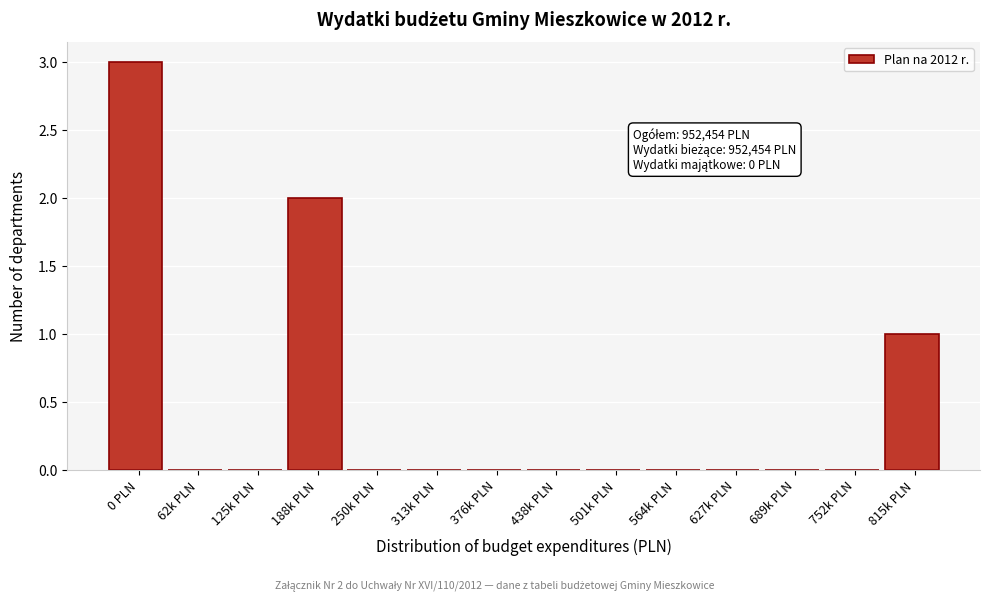

Reading left to right, list all the values displayed in this chart.

0 PLN=3	62k PLN=0	125k PLN=0	188k PLN=2	250k PLN=0	313k PLN=0	376k PLN=0	438k PLN=0	501k PLN=0	564k PLN=0	627k PLN=0	689k PLN=0	752k PLN=0	815k PLN=1